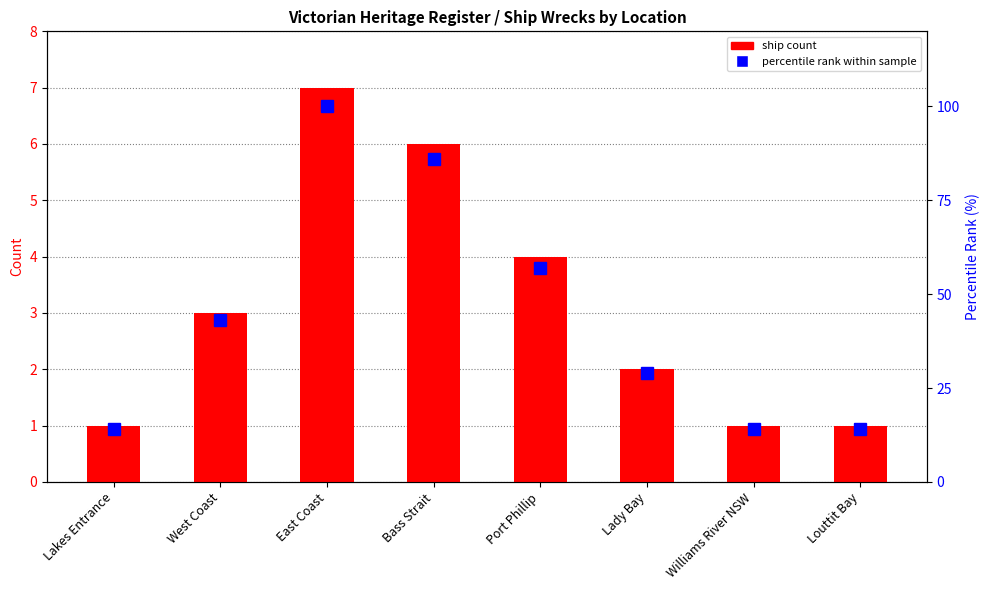

Which series has the largest total across all categories?

percentile rank within sample